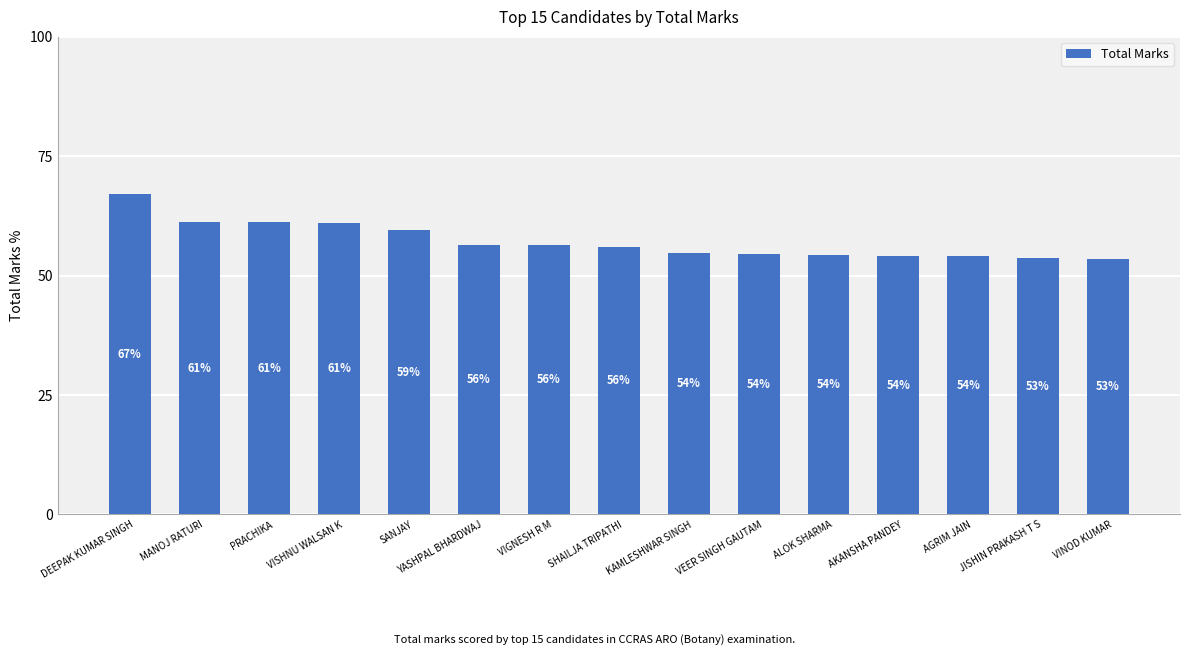

What is the value of the 1st bar from the left?

67.0